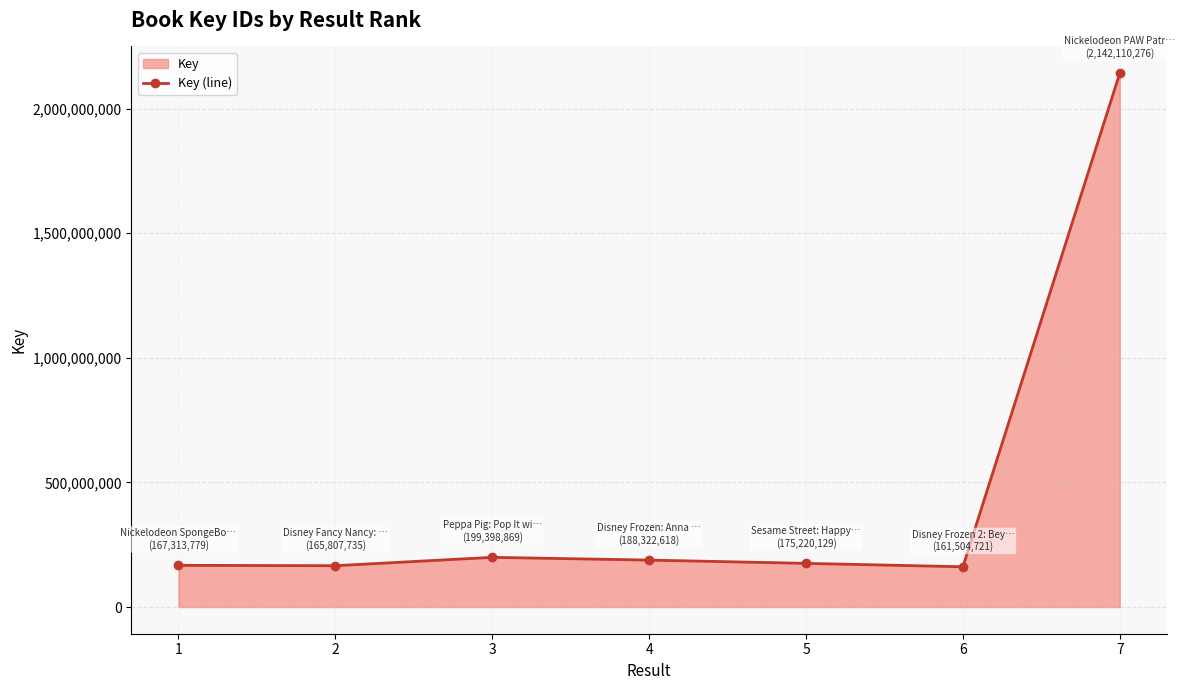

The chart shows a value of 161504721 at 6. True or false?

True